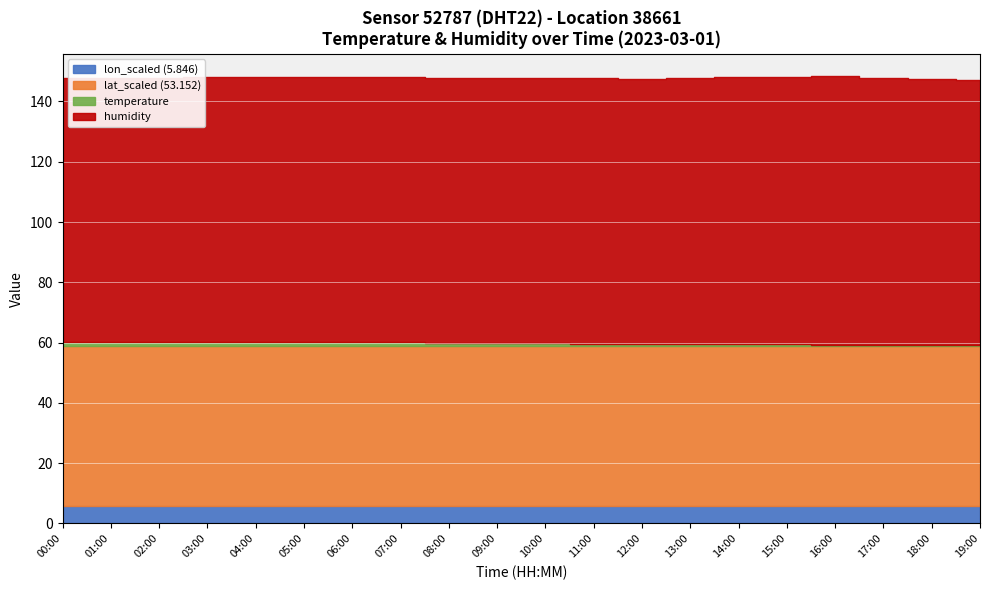

Is it true that lon_scaled equals 5.8 at 19:00?

True